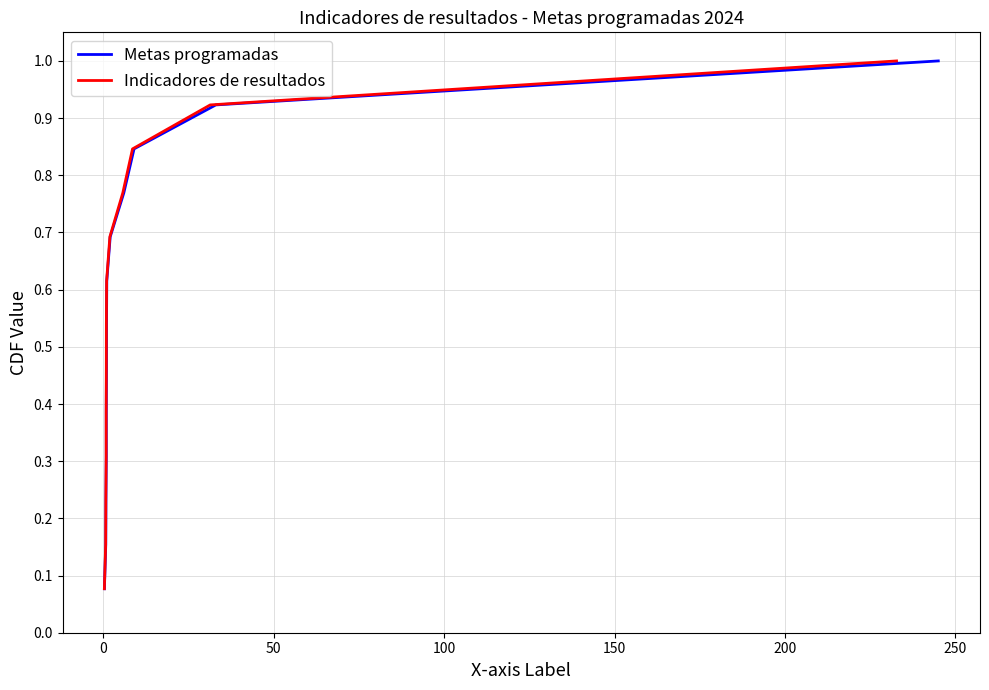

Does the chart display data point markers on the line(s)?

No